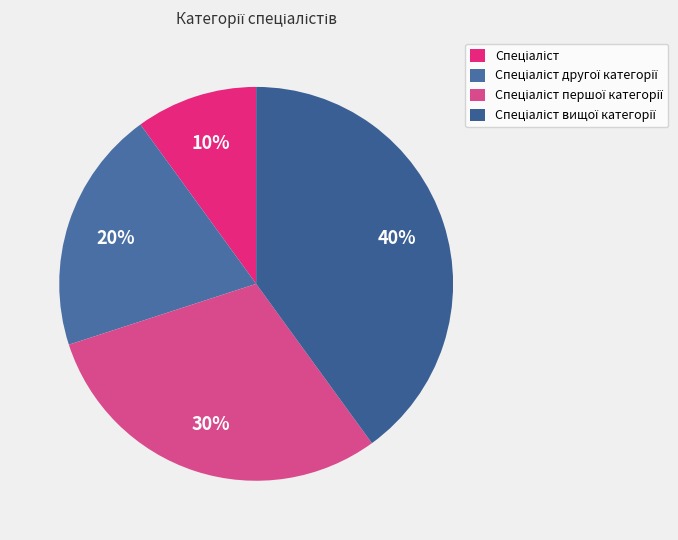

To the nearest percent, what is the difference between the Спеціаліст другої категорії and Спеціаліст вищої категорії slice percentages?

20%